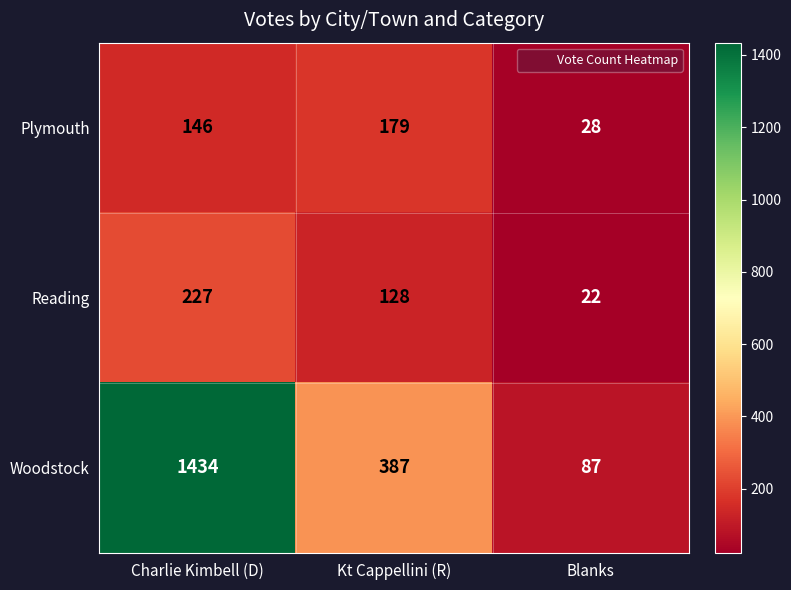

What is the sum of all Reading values?

377